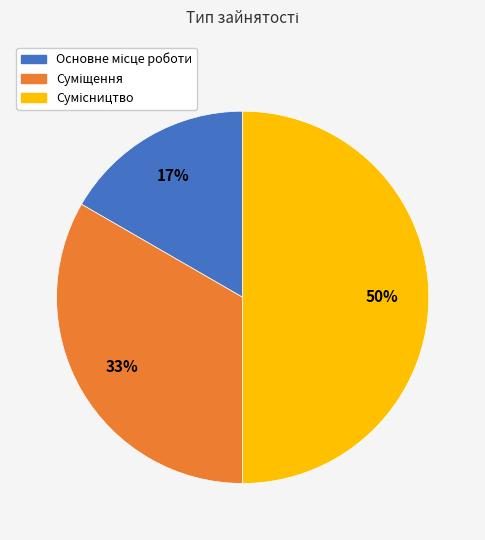

To the nearest percent, what is the difference between the largest and smallest slice percentages?

33%